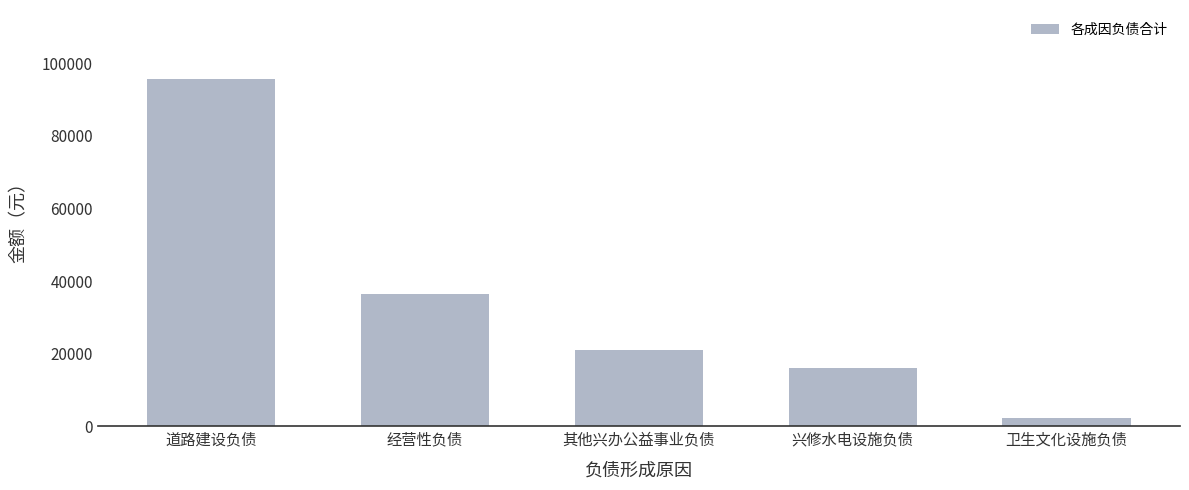

At which label is the value closest to 48835?

经营性负债